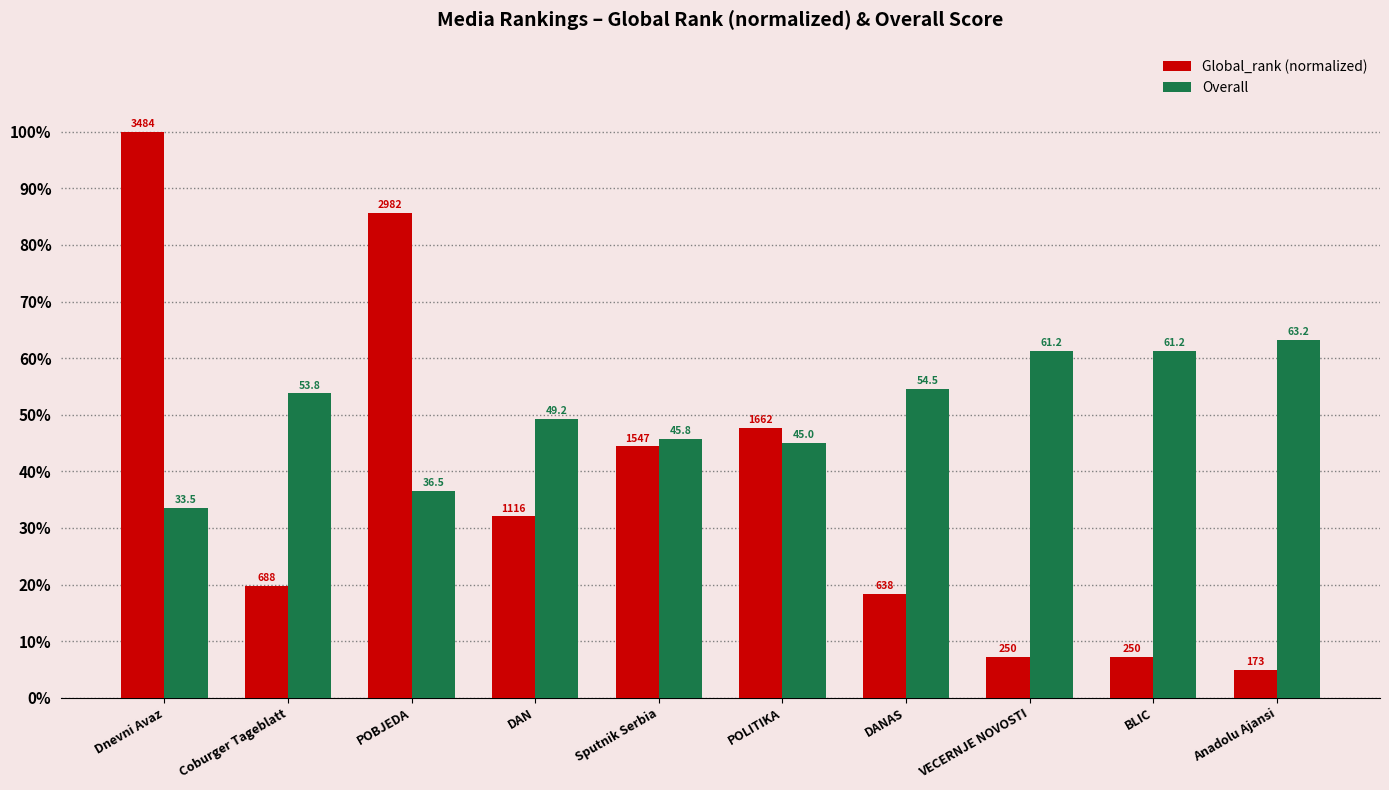

Rank the series by their average value, from lowest to highest.

Global_rank (normalized), Overall